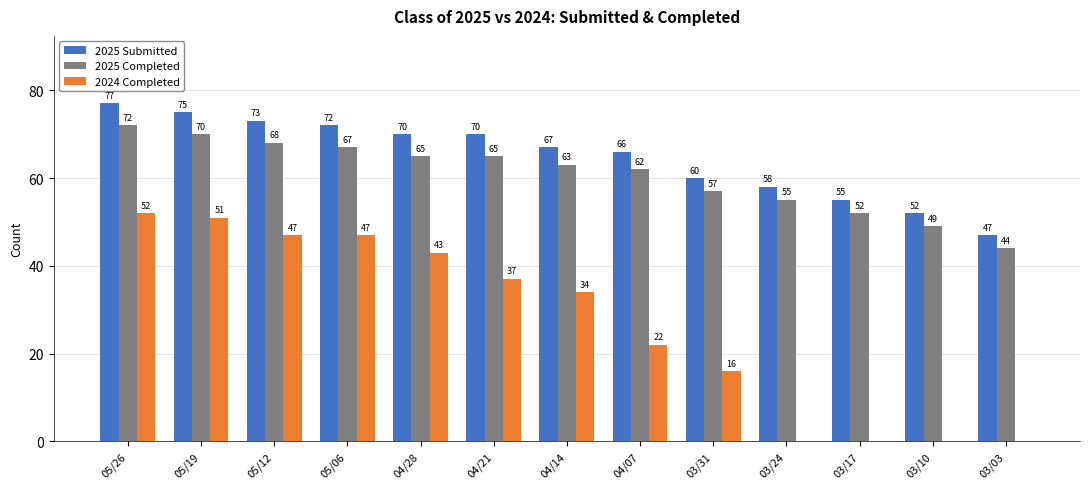

What is the sum of all 2025 Submitted values?

842